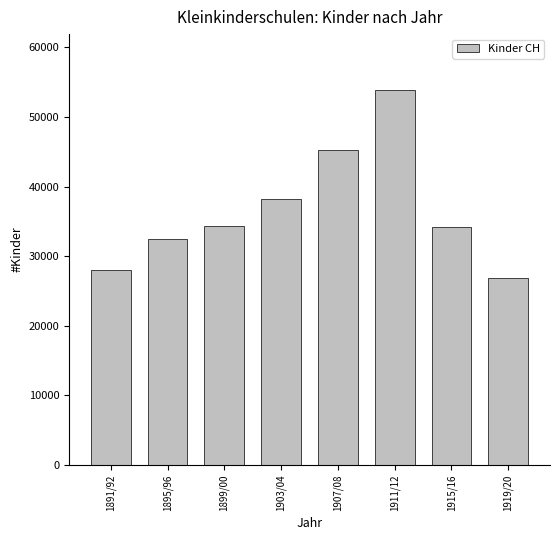

What position from the left is 1911/12?

6